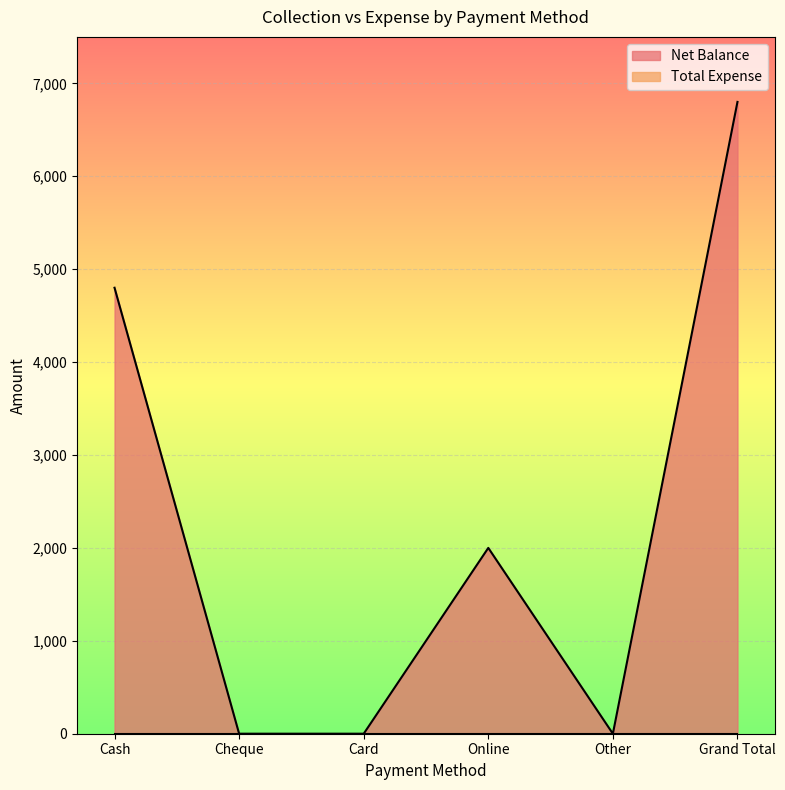

What is the maximum value shown in the chart?

6800